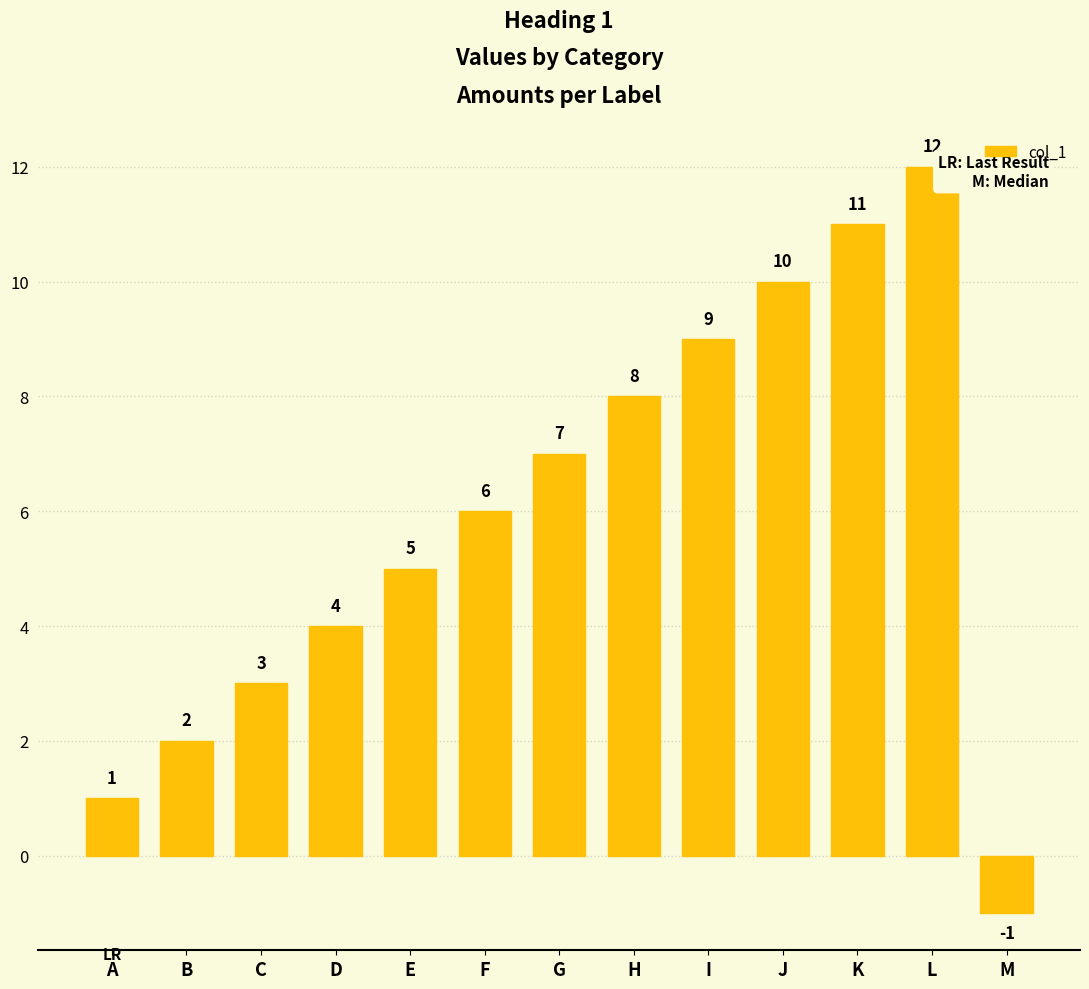

Count the number of data series in this chart.

1